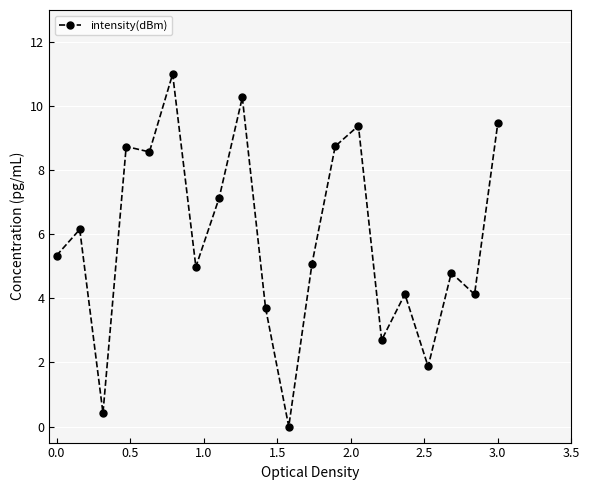

What is the value of the 20th point from the left?

9.5